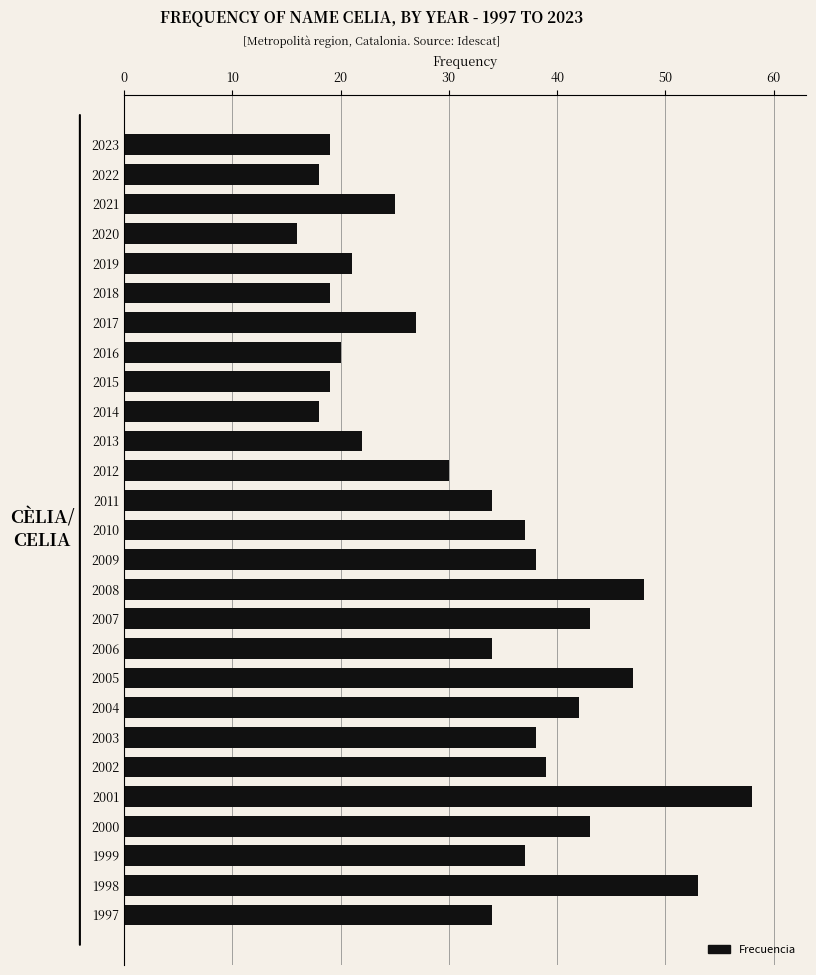

What is the ratio of the value at 2014 to the value at 1997?

0.5